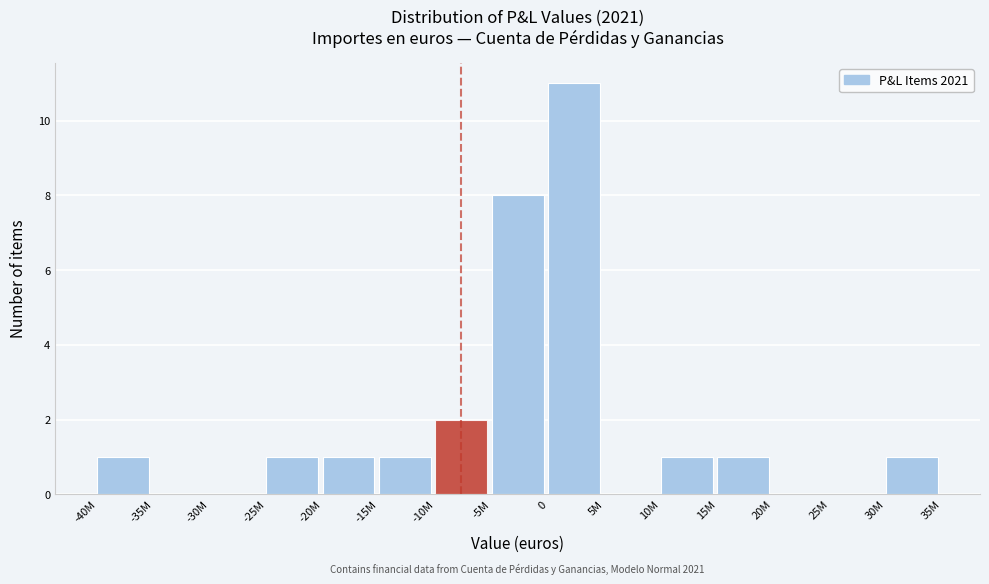

Reading right to left, extract all data points from this chart.

30M=1	25M=0	20M=0	15M=1	10M=1	5M=0	0=11	-5M=8	-10M=2	-15M=1	-20M=1	-25M=1	-30M=0	-35M=0	-40M=1